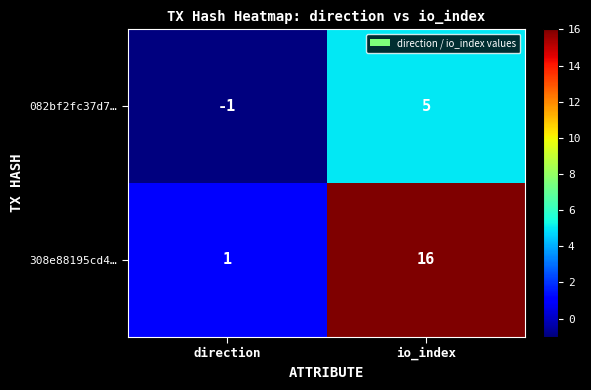

Between direction and io_index, which series saw the biggest shift?

308e88195cd4…